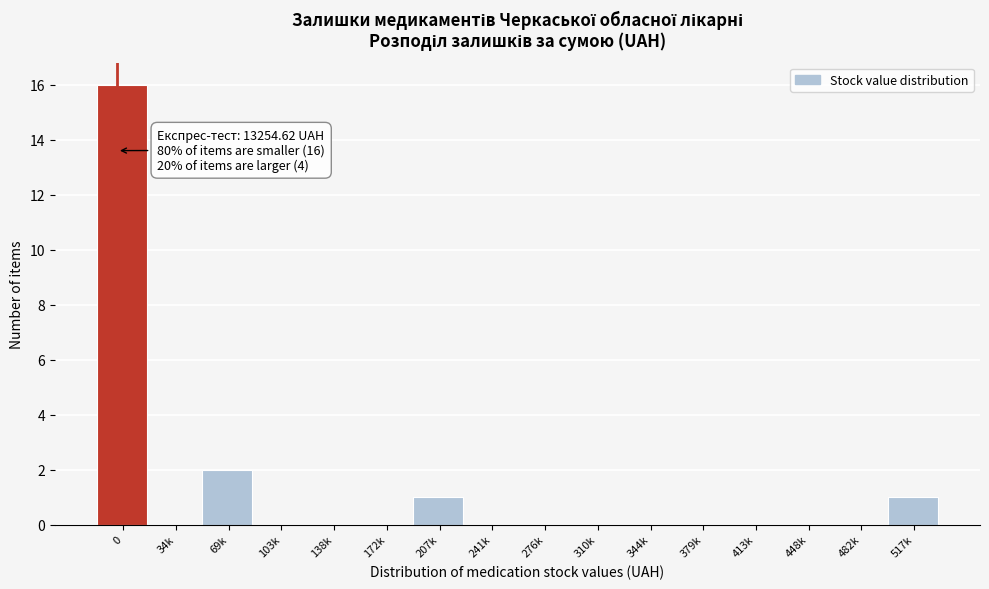

Reading left to right, what are all the values shown in this chart?

0=16	34k=0	69k=2	103k=0	138k=0	172k=0	207k=1	241k=0	276k=0	310k=0	344k=0	379k=0	413k=0	448k=0	482k=0	517k=1